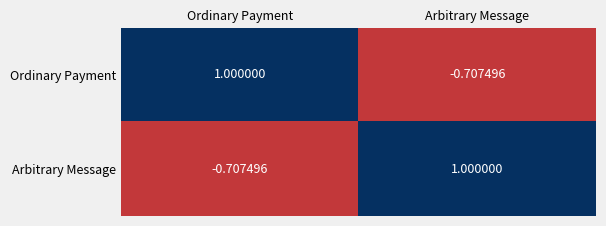

Rank the categories by Arbitrary Message value from highest to lowest.

Arbitrary Message, Ordinary Payment